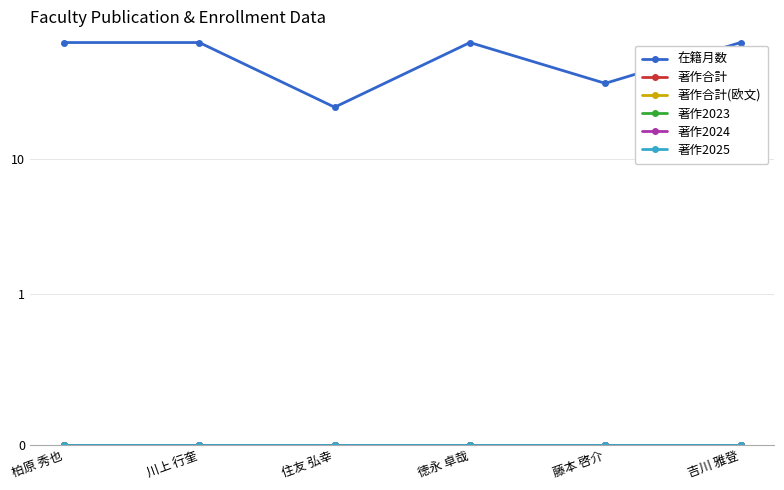

True or false: 著作2025 and 著作2024 intersect in this chart.

False